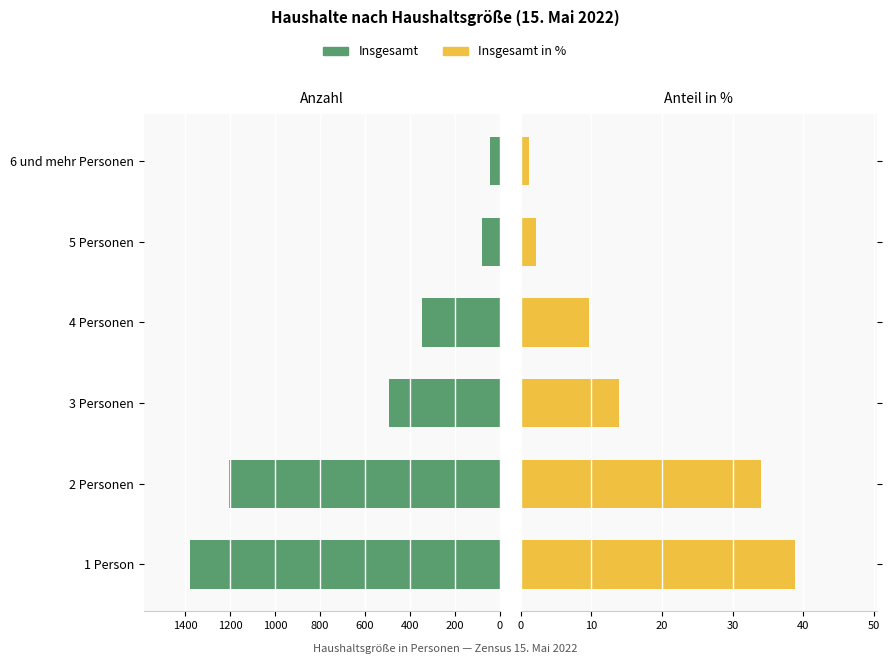

What is the minimum value for Insgesamt?

43.0